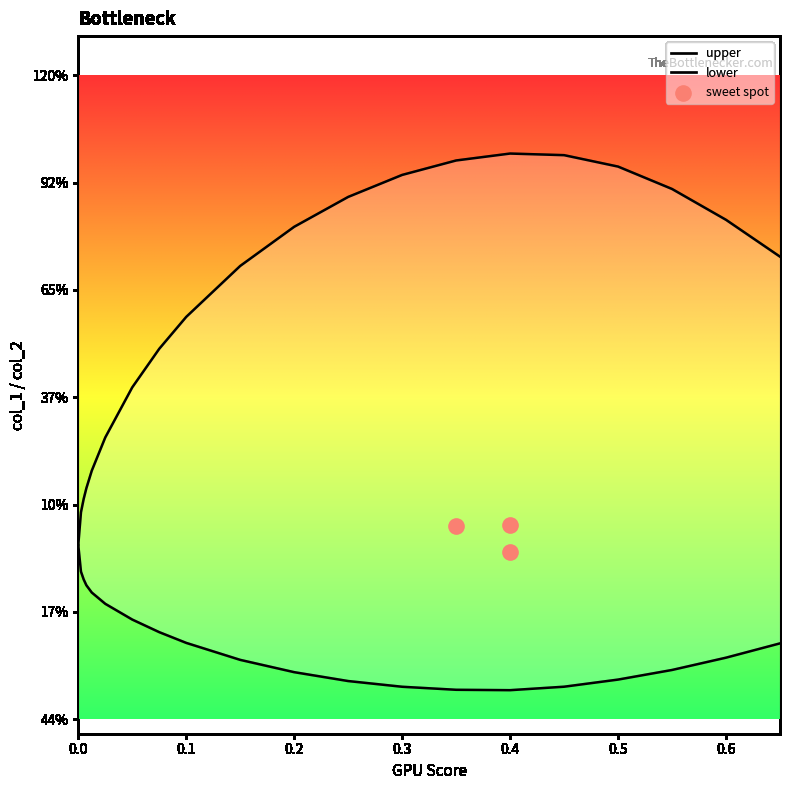

Which series has the widest spread of Y values?

upper